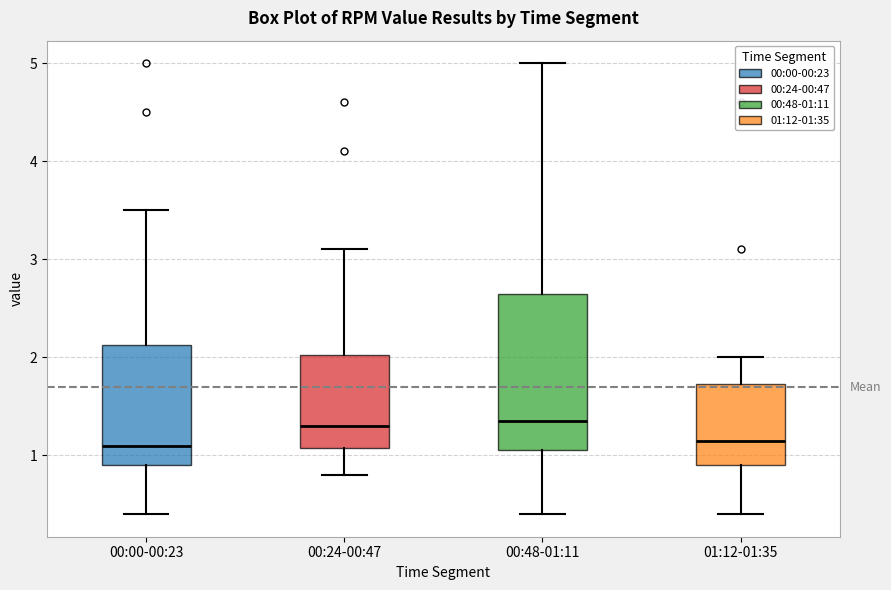

Where is the lower edge of the box for 01:12-01:35 on the y-axis? The values are not printed on the chart, so give them approximately, as read against the axis.

0.9